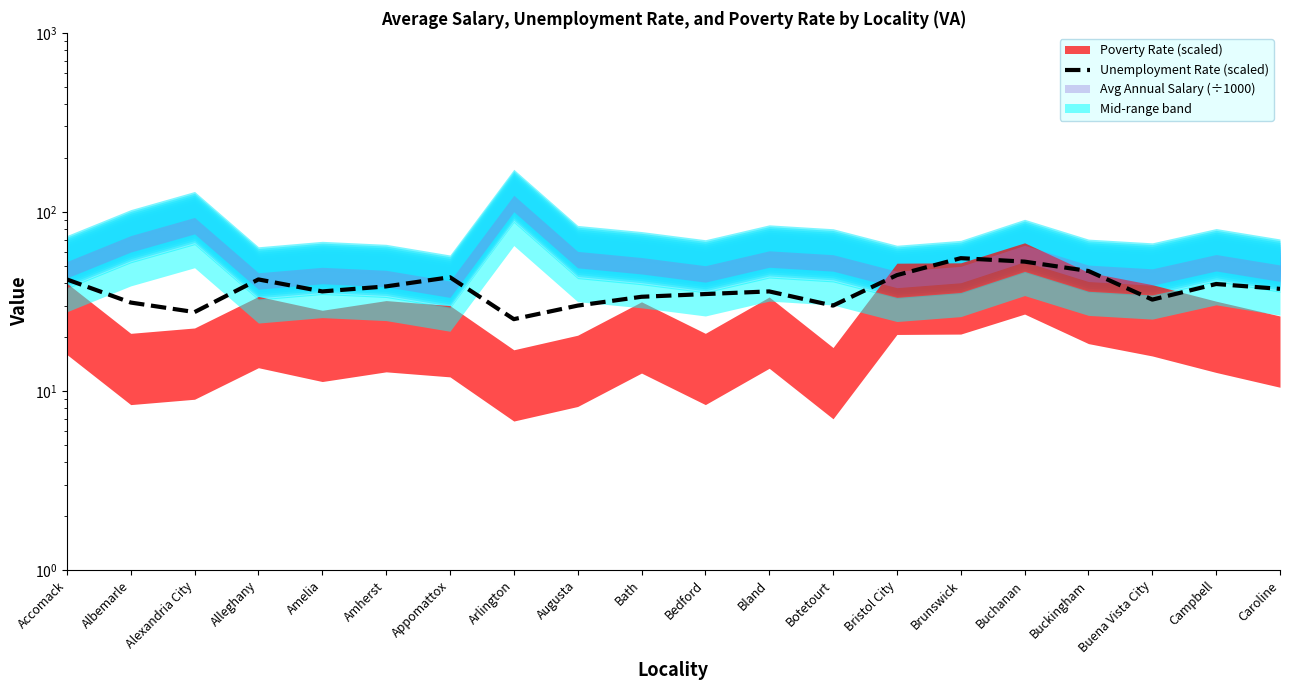

At which label does the data first exceed 37?

Accomack